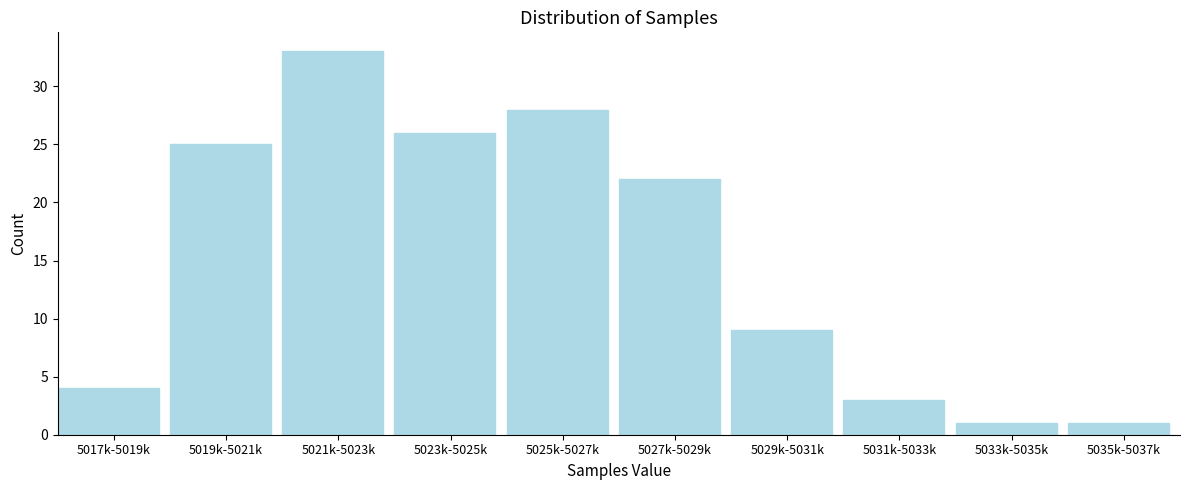

Reading left to right, extract all data points from this chart.

4	25	33	26	28	22	9	3	1	1